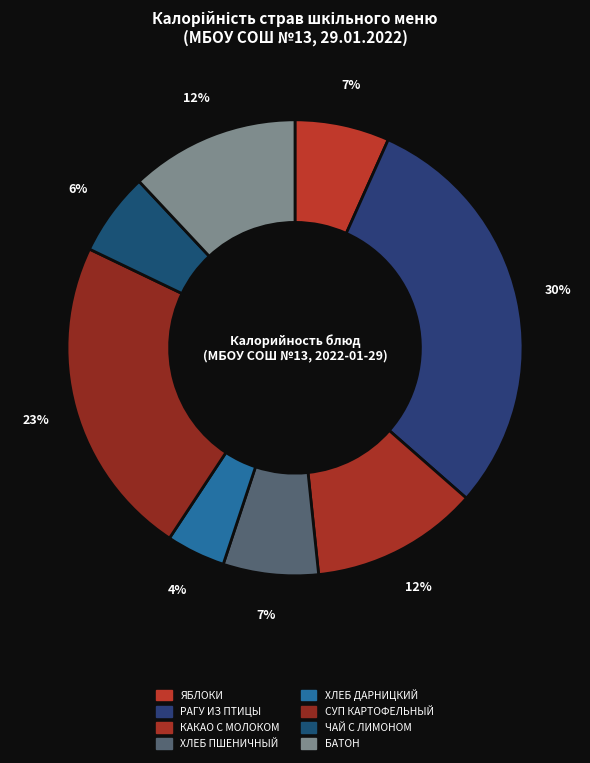

Is it true that БАТОН is 20% of the pie?

False